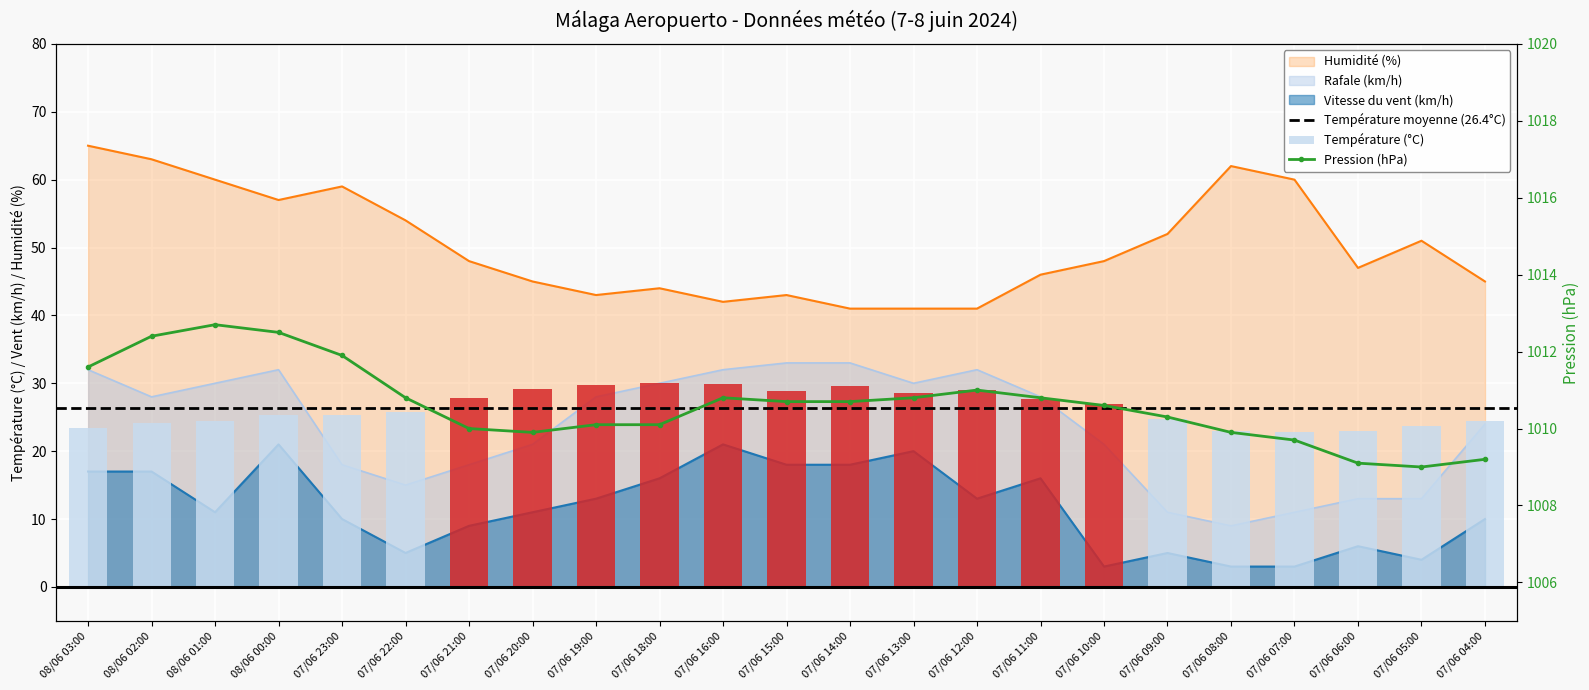

Between 07/06 13:00 and 07/06 04:00, which is larger?

07/06 13:00